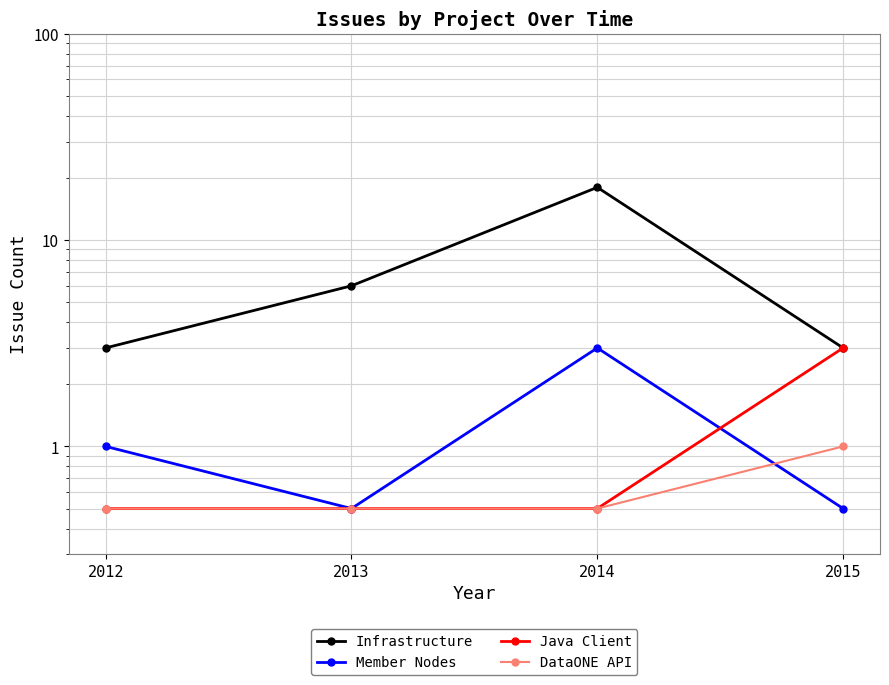

What is the lowest value of the Member Nodes series?

0.5